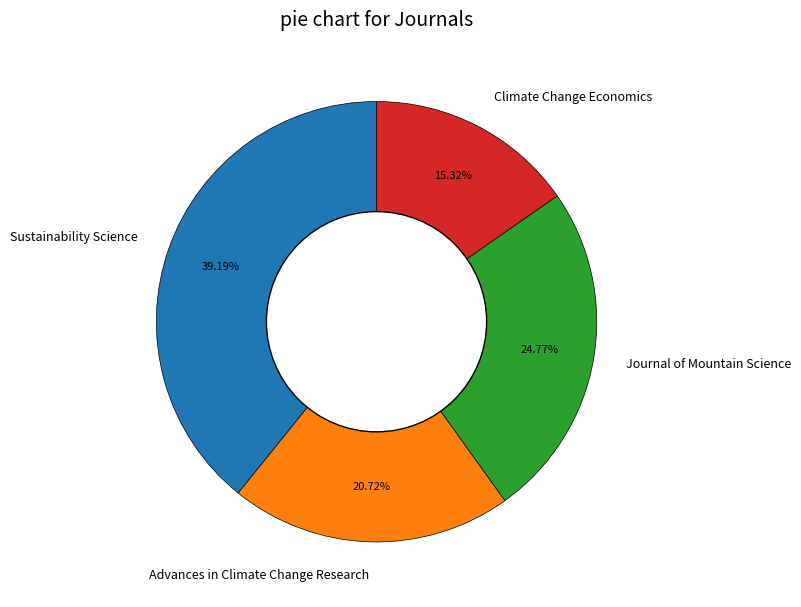

Is it true that Advances in Climate Change Research is 21% of the pie?

True